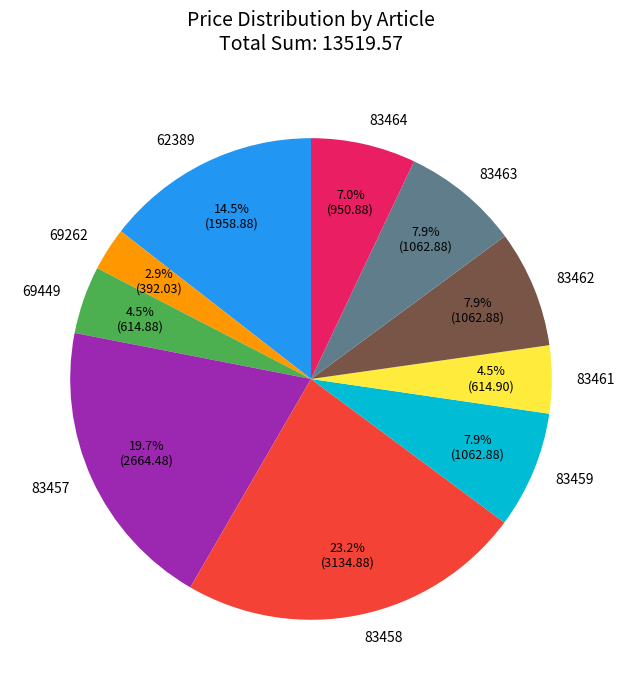

Which slice is the largest?

83458